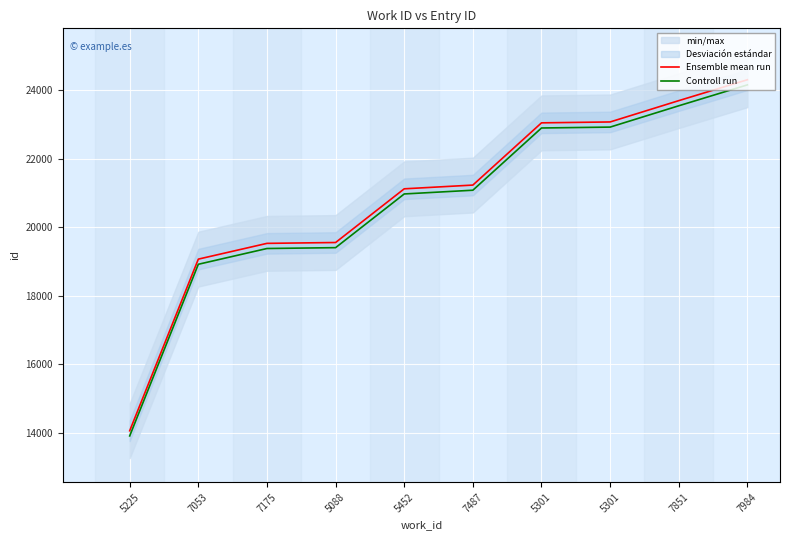

What is the minimum value shown in the chart?

13906